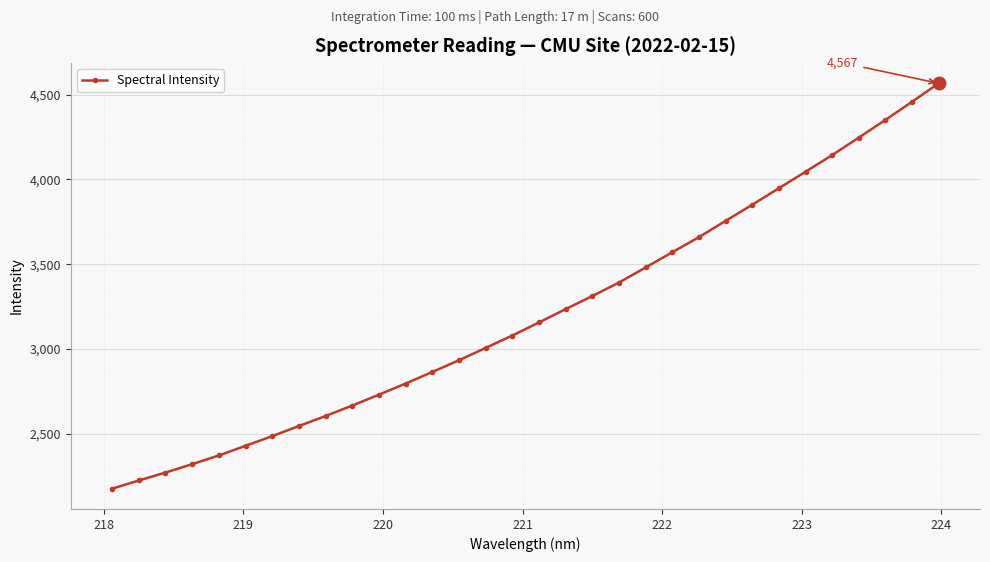

What is the sum of all values?

102671.5